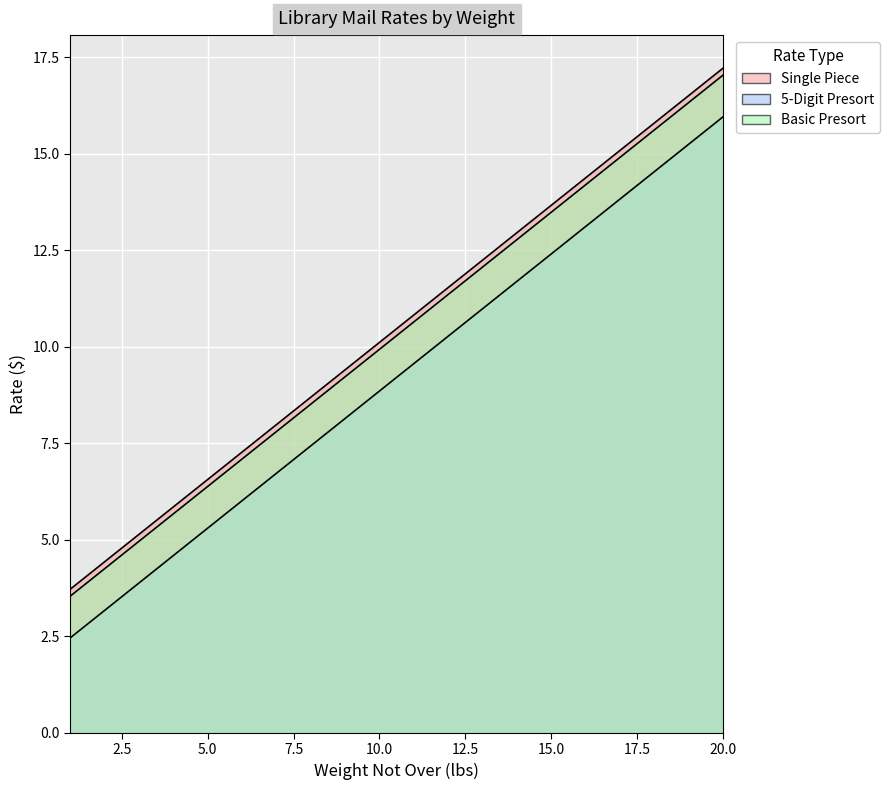

At which label does Basic Presort reach its peak?

20